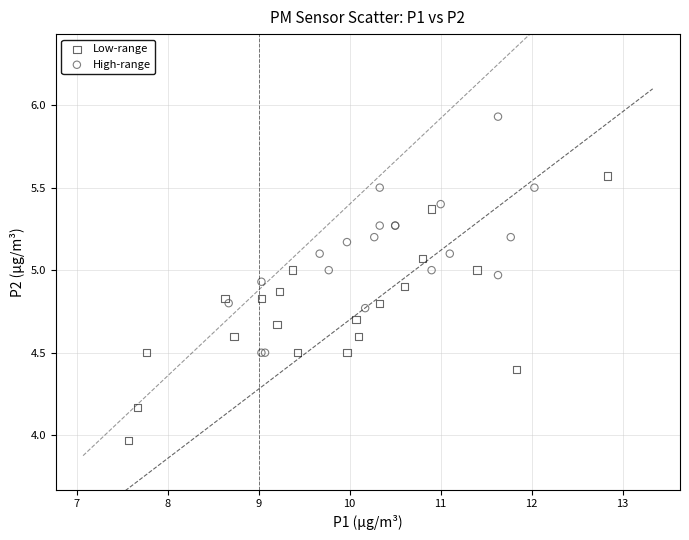

What are all the series names shown in the legend?

Low-range, High-range